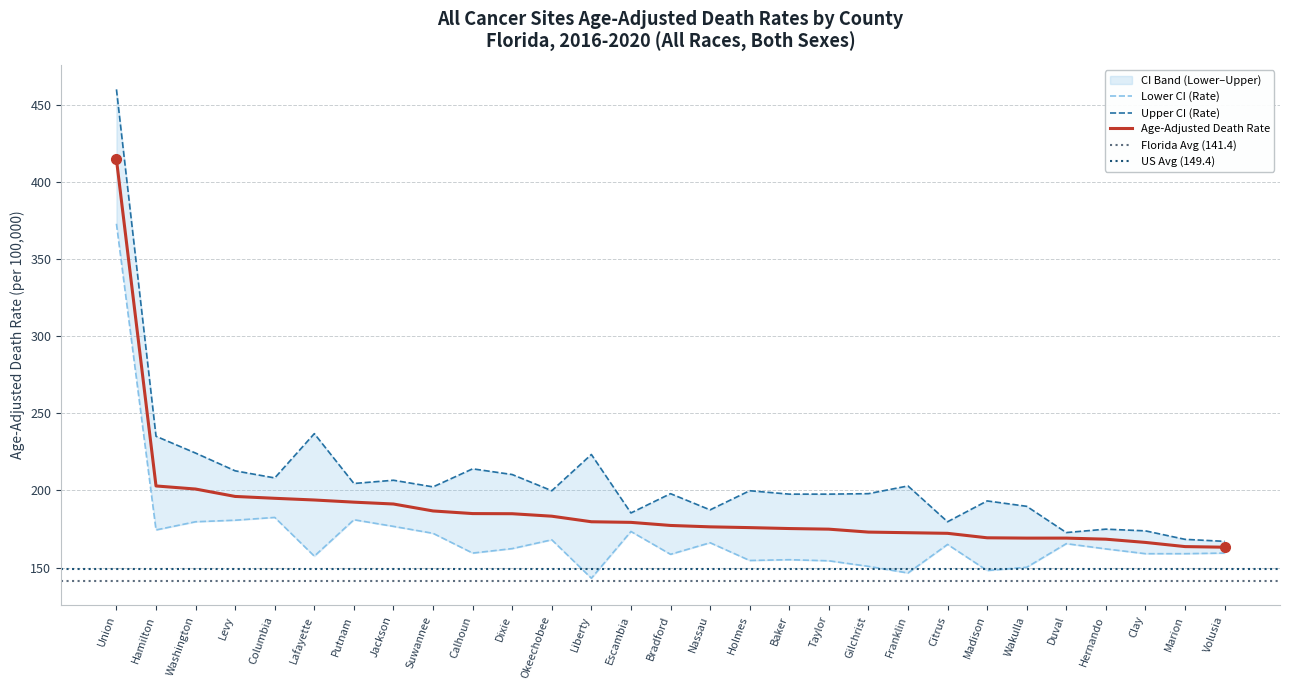

What is the label of the 17th point from the left?

Holmes